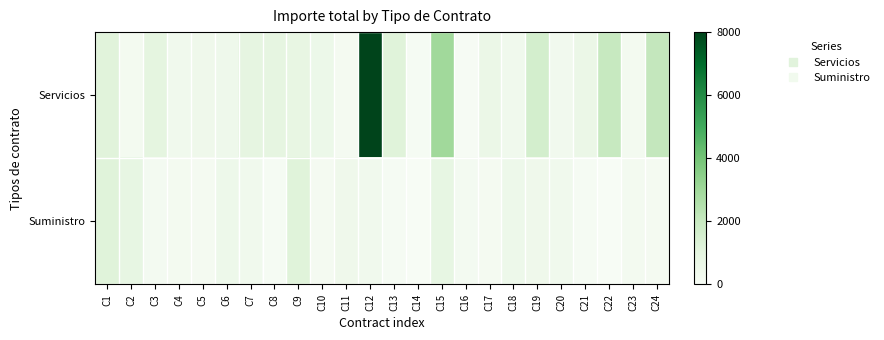

Between C3 and C14, which is larger?

C3